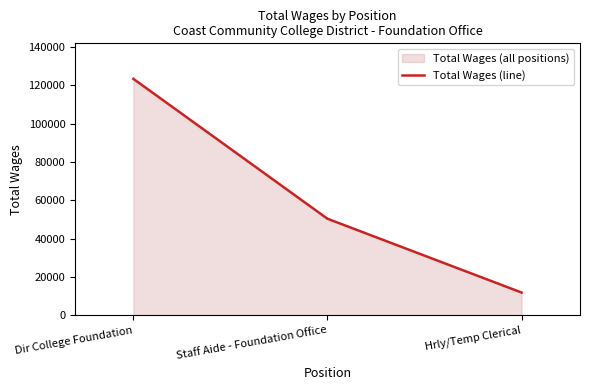

What position from the right is Staff Aide - Foundation Office?

2